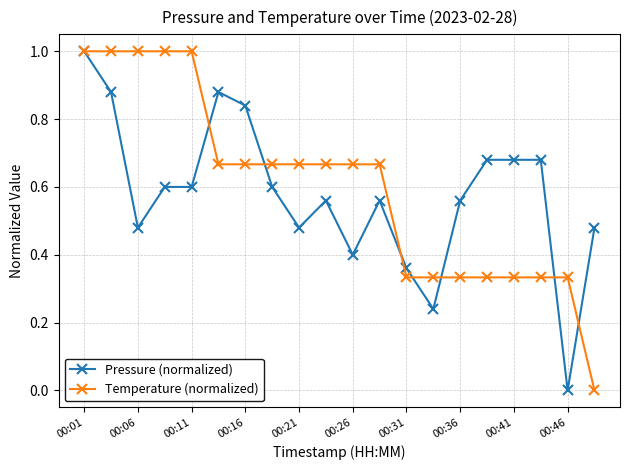

True or false: Pressure (normalized) has more than 0 interior local peaks.

True